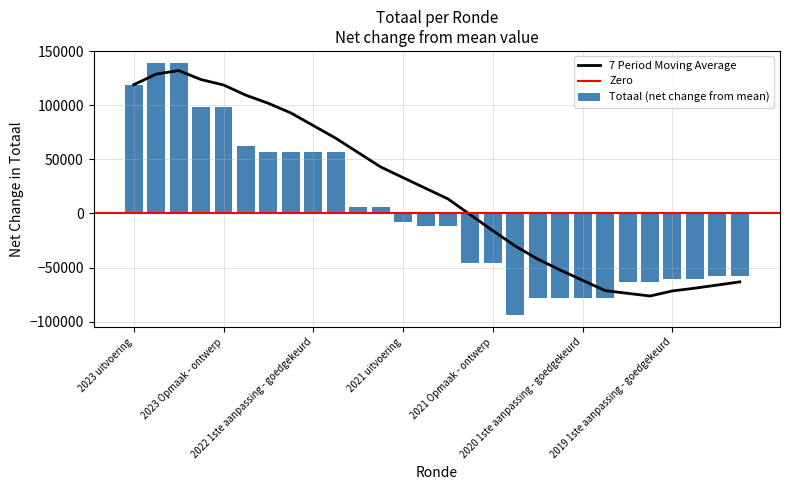

What is the value of the 3rd bar from the left?

138759.7